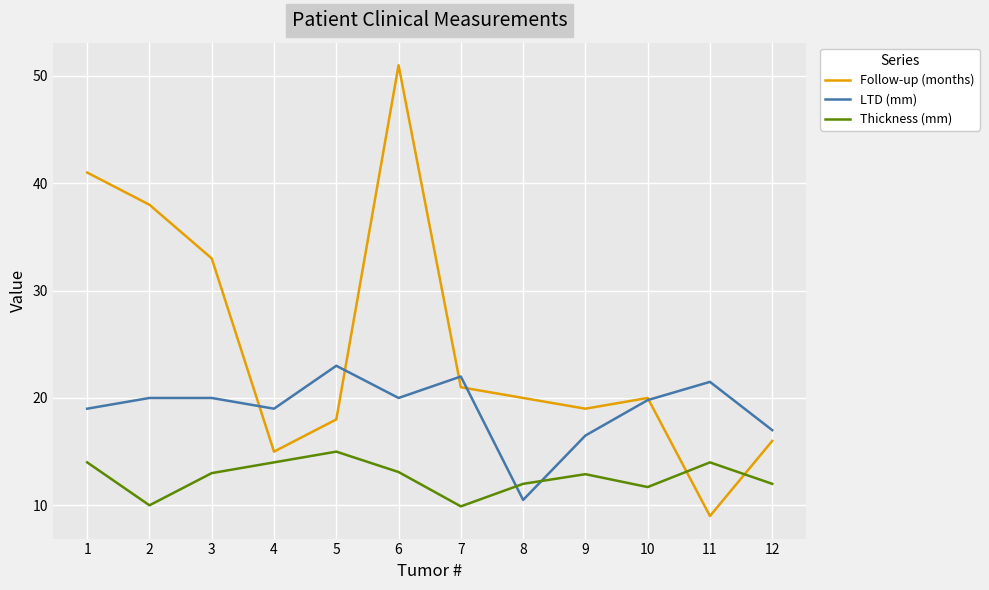

How many interior local peaks does the Thickness (mm) series have?

3